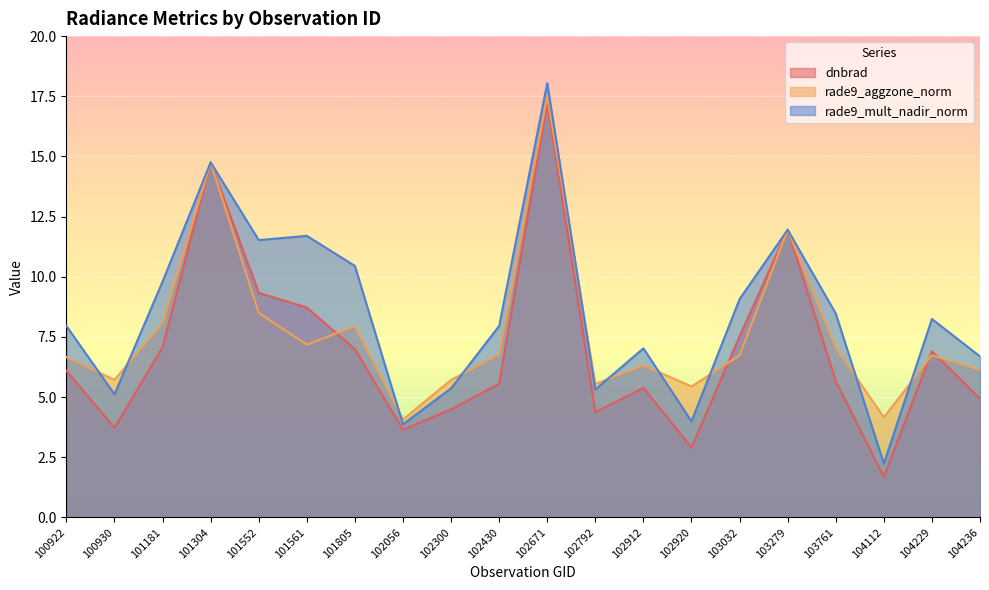

What is the difference between the second highest and minimum values in the dnbrad series?

13.1